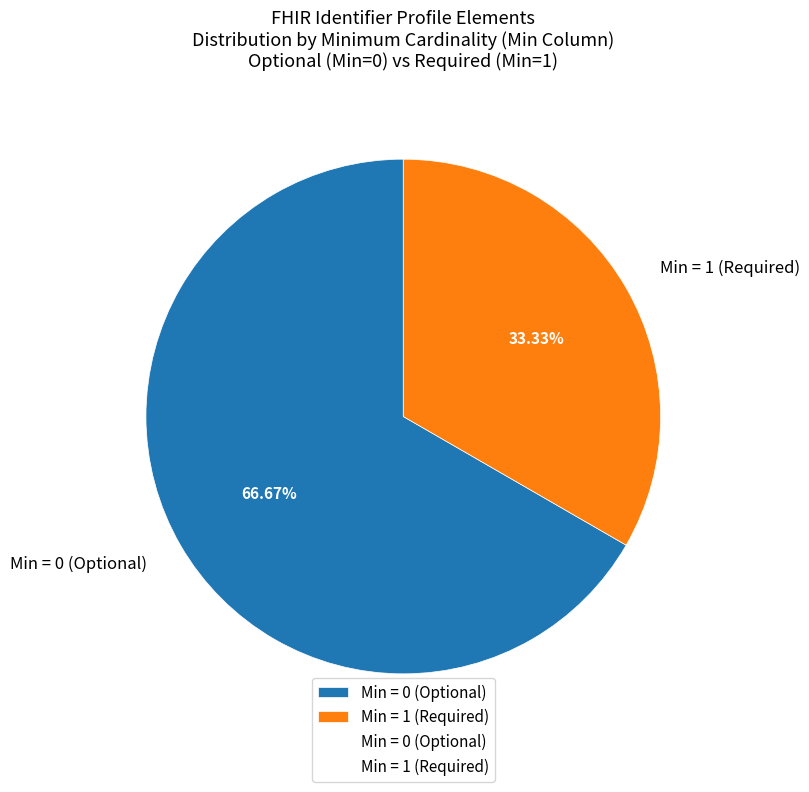

What is the largest slice in the pie chart?

Min = 0 (Optional)